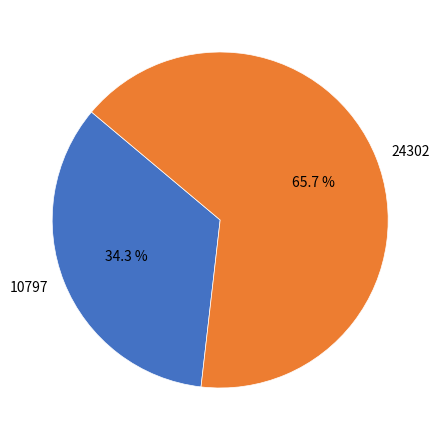

To the nearest percent, what portion does 10797 represent?

34%